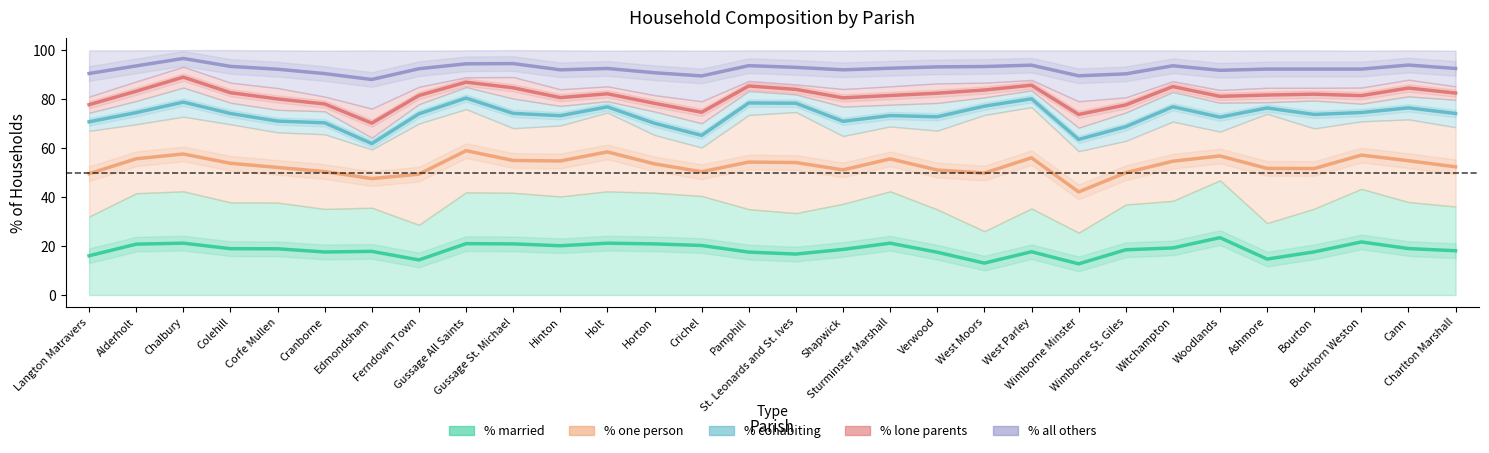

What position from the right is Ashmore?

5